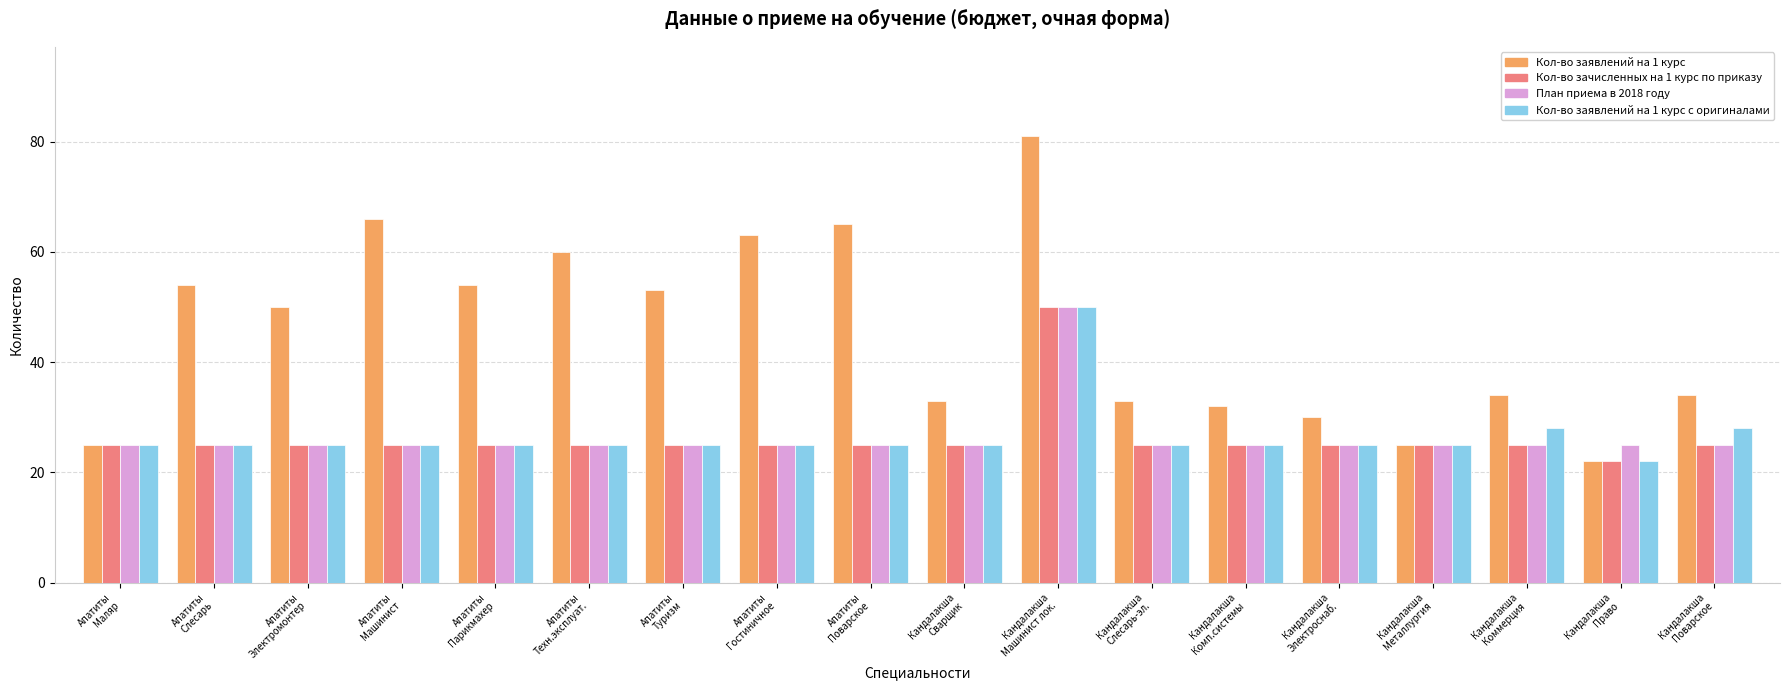

Are the bars horizontal?

No